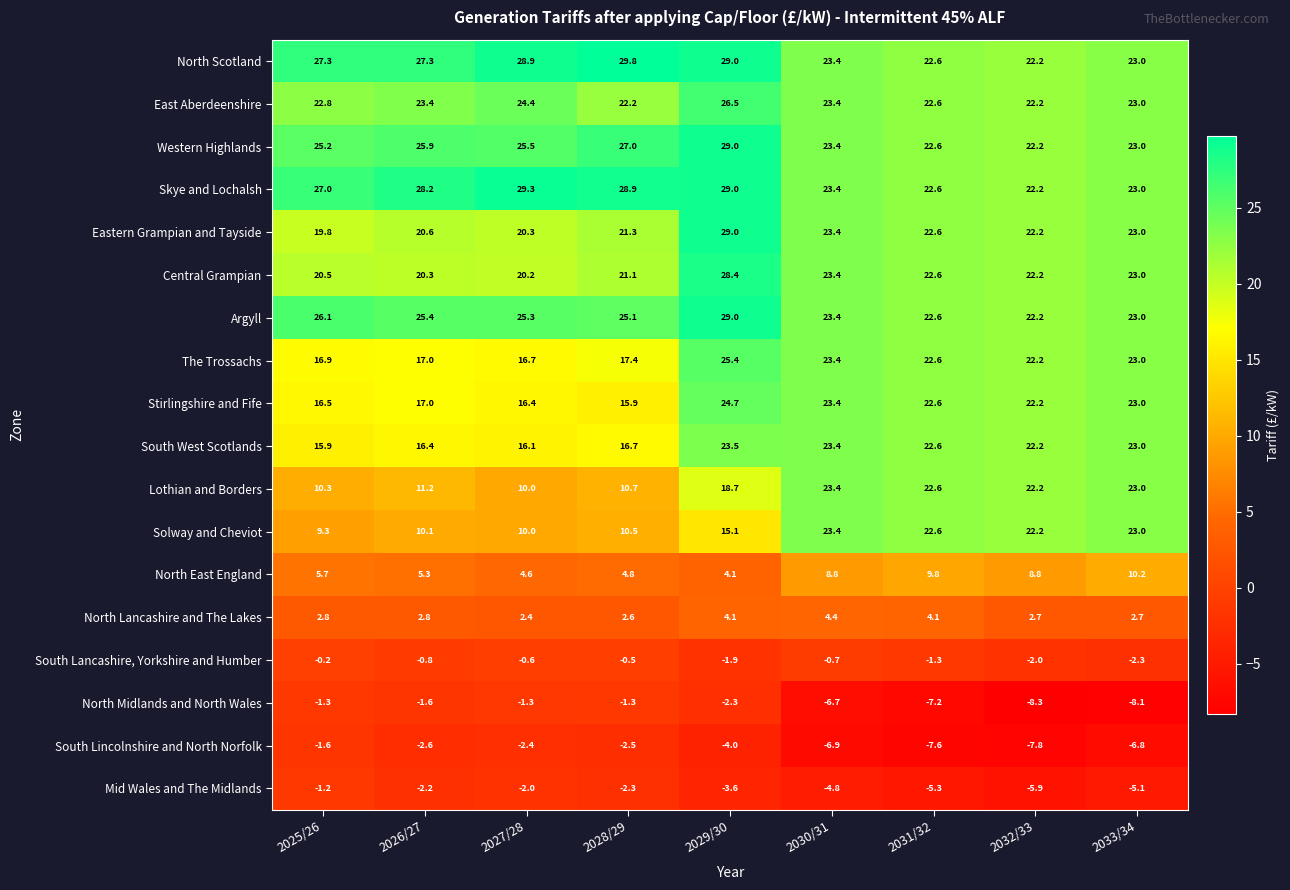

What is the difference between the highest and lowest values at 2032/33?

30.5